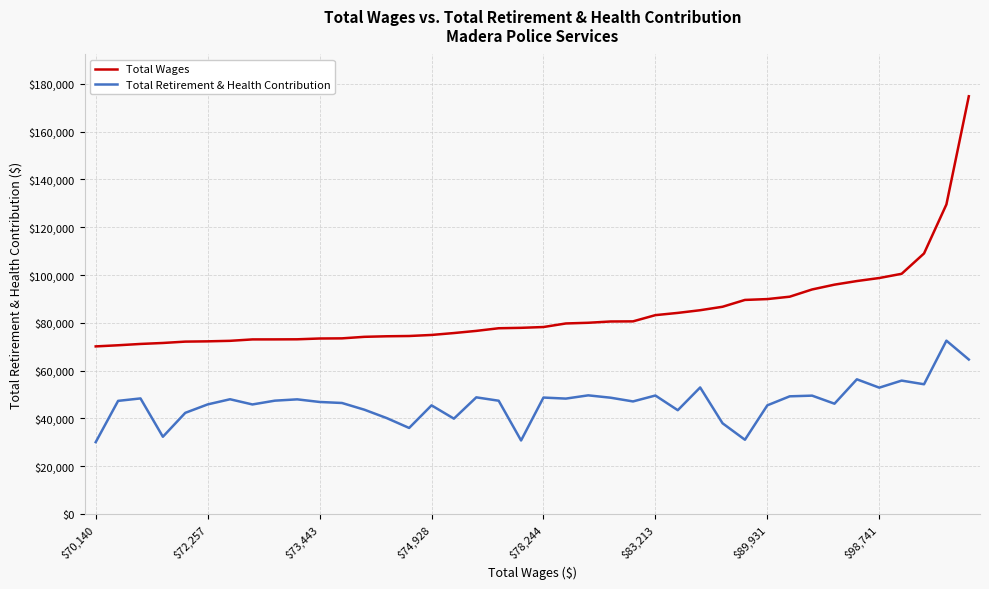

What is the difference between the maximum and minimum values in the Total Wages series?

104612